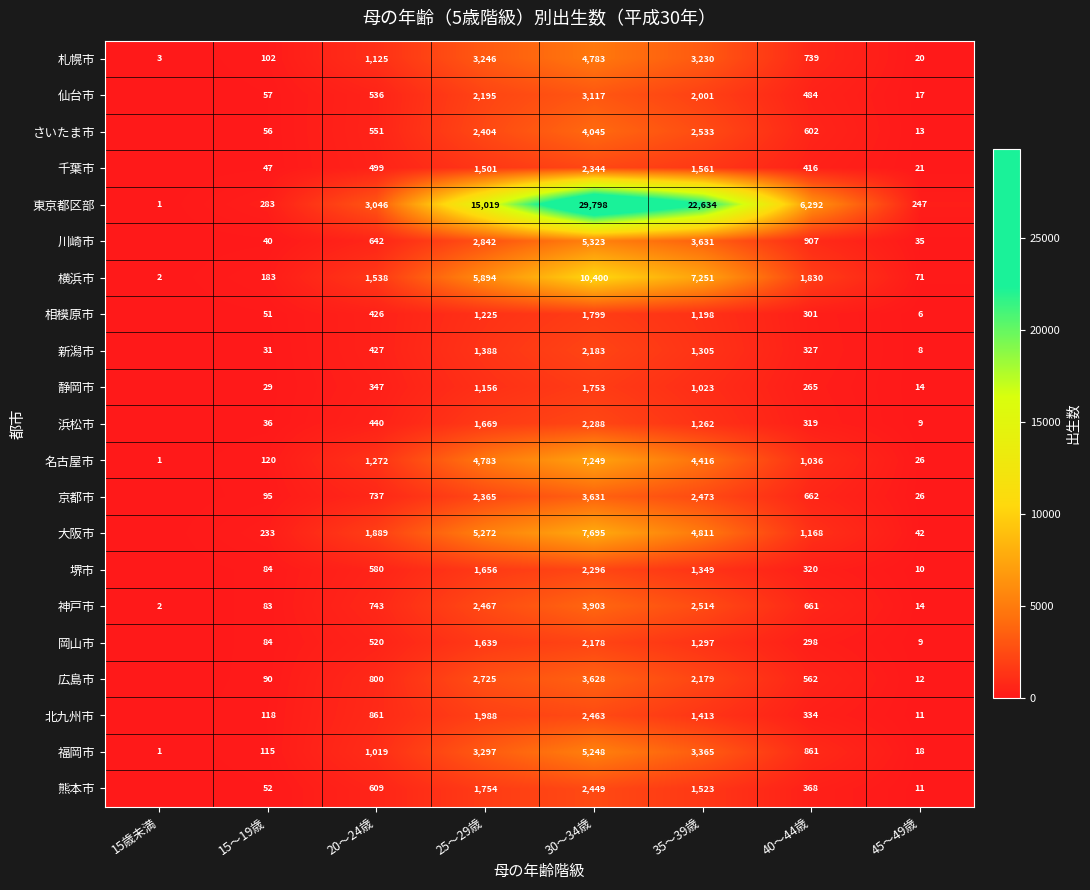

Is it true that 川崎市 equals 40 at 15〜19歳?

True